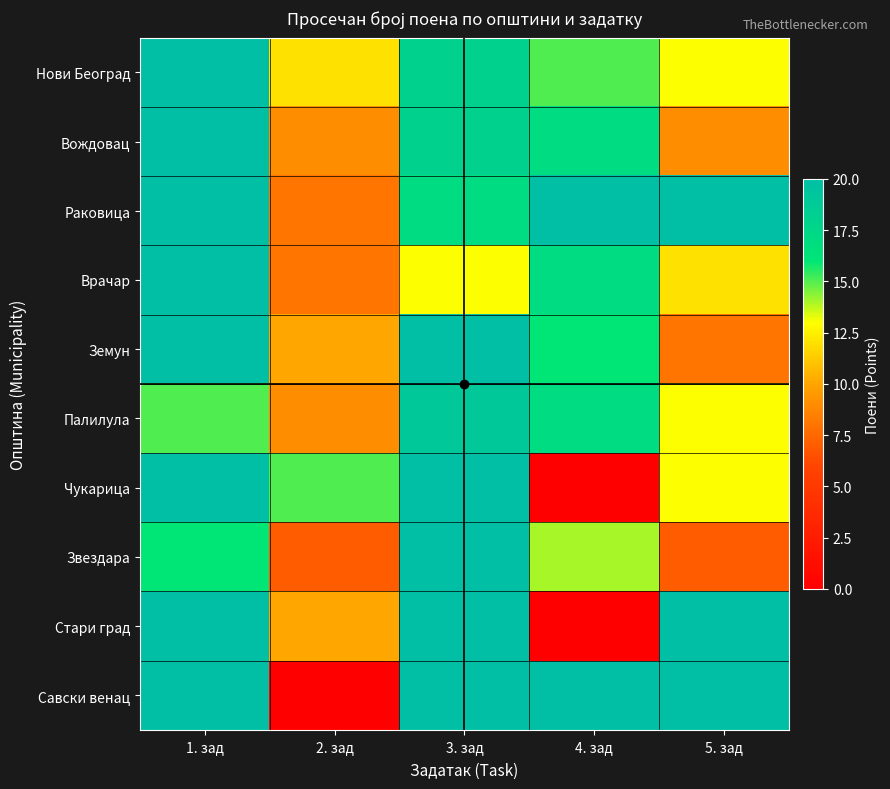

Reading left to right, extract all data points from this chart.

Нови Београд: 1. зад=20	2. зад=12	3. зад=18	4. зад=15	5. зад=13
Вождовац: 1. зад=20	2. зад=9	3. зад=18	4. зад=17	5. зад=9
Раковица: 1. зад=20	2. зад=8	3. зад=17	4. зад=20	5. зад=20
Врачар: 1. зад=20	2. зад=8	3. зад=13	4. зад=17	5. зад=12
Земун: 1. зад=20	2. зад=10	3. зад=20	4. зад=16	5. зад=8
Палилула: 1. зад=15	2. зад=9	3. зад=19	4. зад=17	5. зад=13
Чукарица: 1. зад=20	2. зад=15	3. зад=20	4. зад=0	5. зад=13
Звездара: 1. зад=16	2. зад=7	3. зад=20	4. зад=14	5. зад=7
Стари град: 1. зад=20	2. зад=10	3. зад=20	4. зад=0	5. зад=20
Савски венац: 1. зад=20	2. зад=0	3. зад=20	4. зад=20	5. зад=20